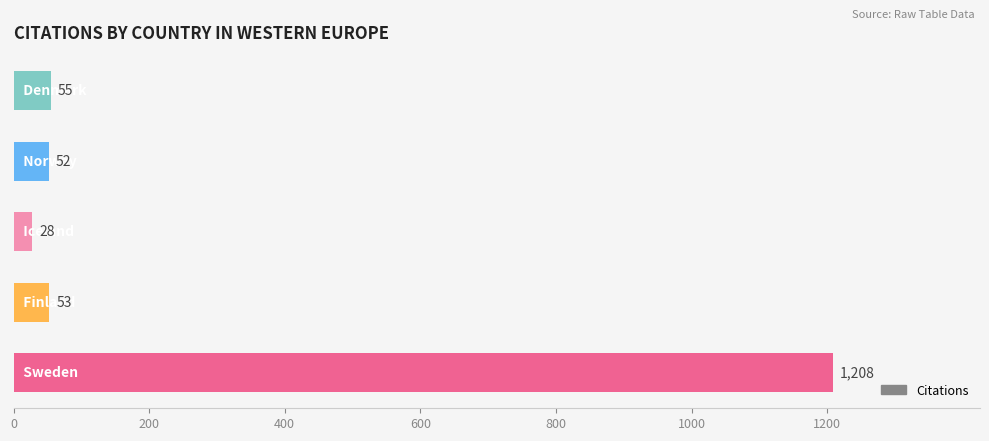

What is the minimum value shown in the chart?

28